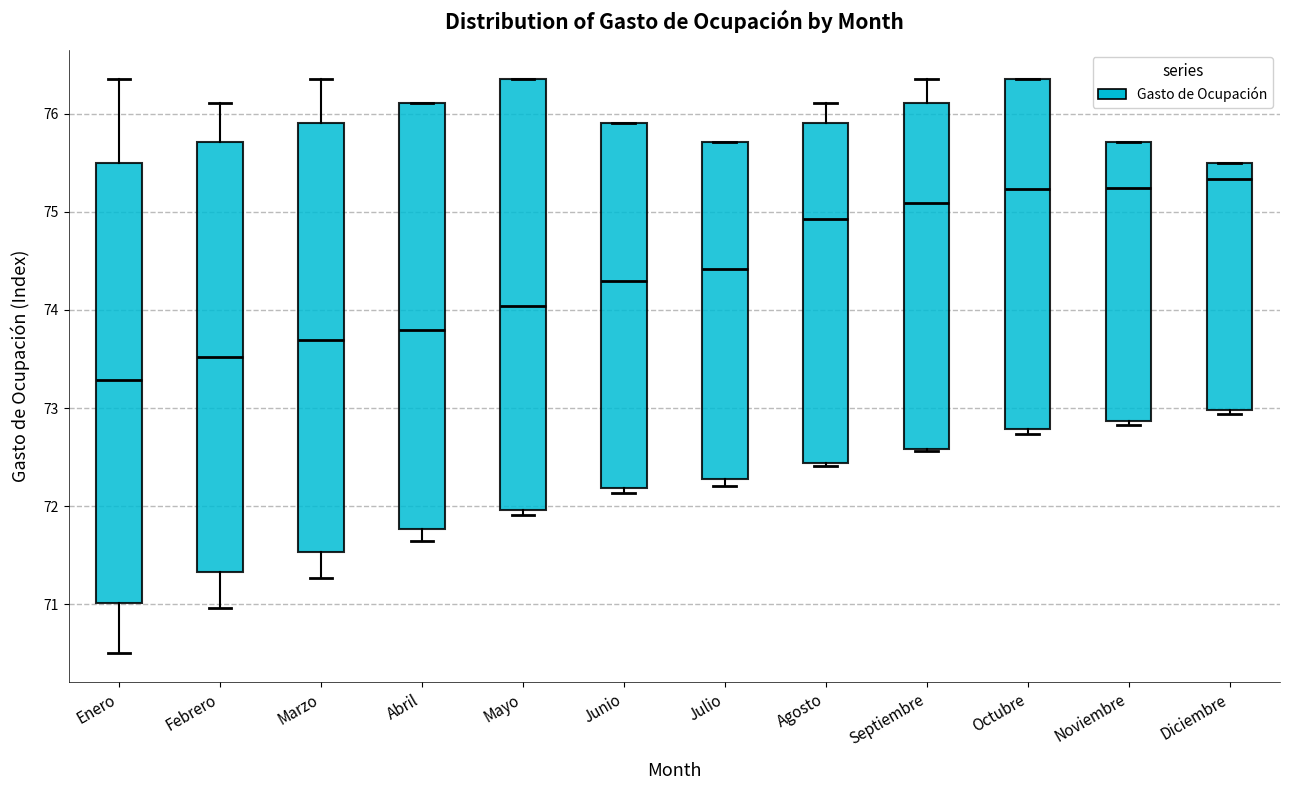

Where is the lower edge of the box for Diciembre on the y-axis? The values are not printed on the chart, so give them approximately, as read against the axis.

73.0